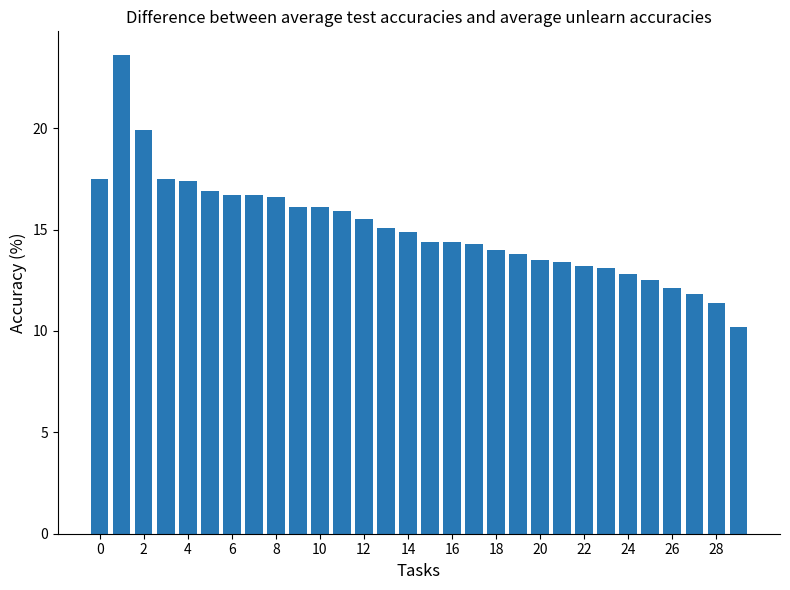

What is the minimum value shown in the chart?

10.2